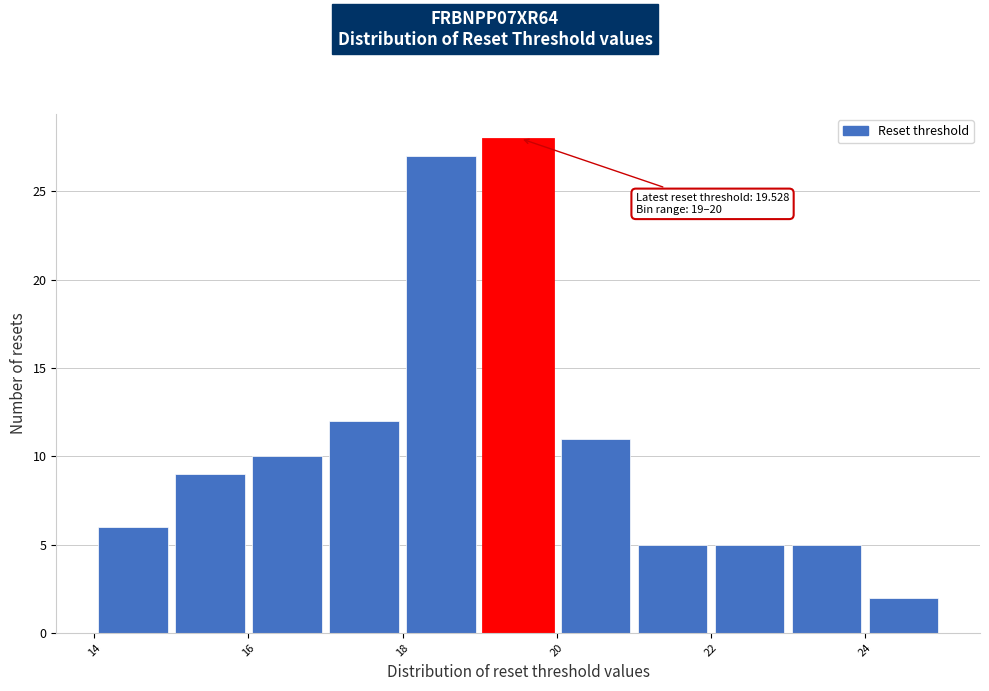

Over which range of the x-axis is the bar tallest?

19 to 20